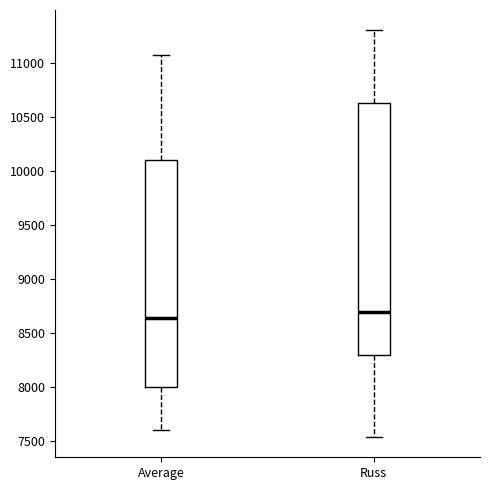

Reading left to right, transcribe this box plot: for each box, give where its median line is, the range the box spans, and where its two whiskers end, as read against the y-axis. The values are not printed on the chart, so give them approximately, as read against the axis.

Average: median 8650, box 8000 to 10100, whiskers 7600 to 11050
Russ: median 8700, box 8300 to 10650, whiskers 7550 to 11300